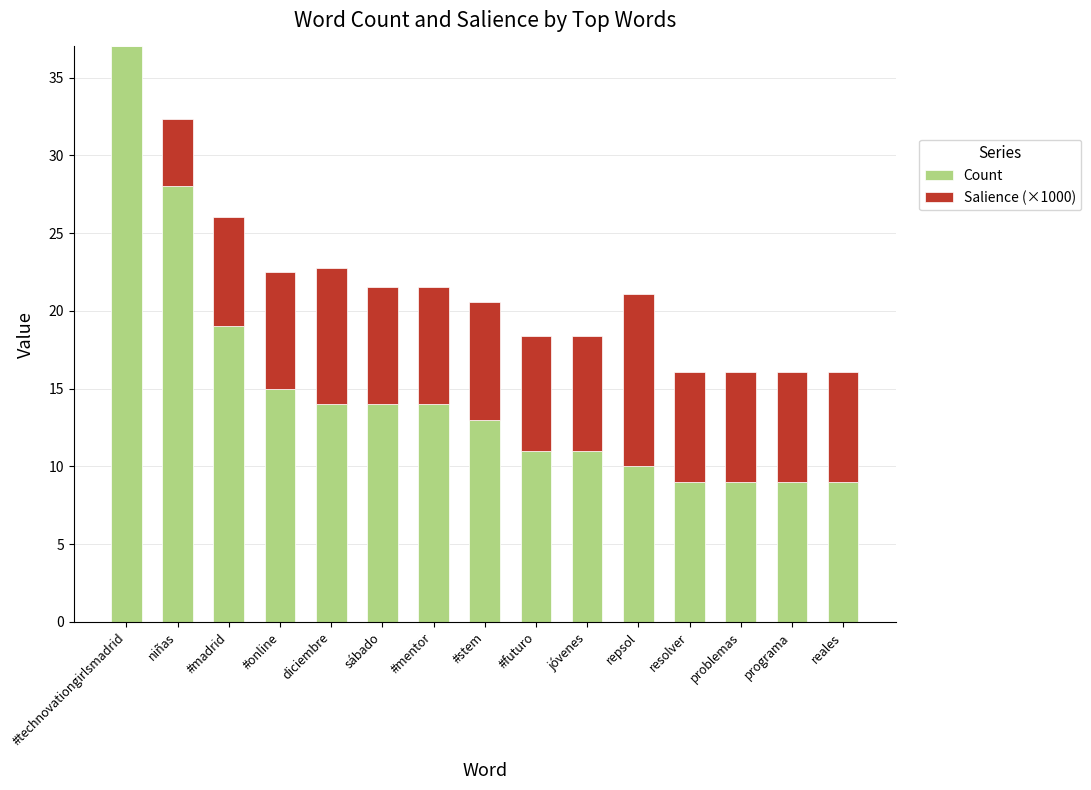

How many series are shown in this chart?

2